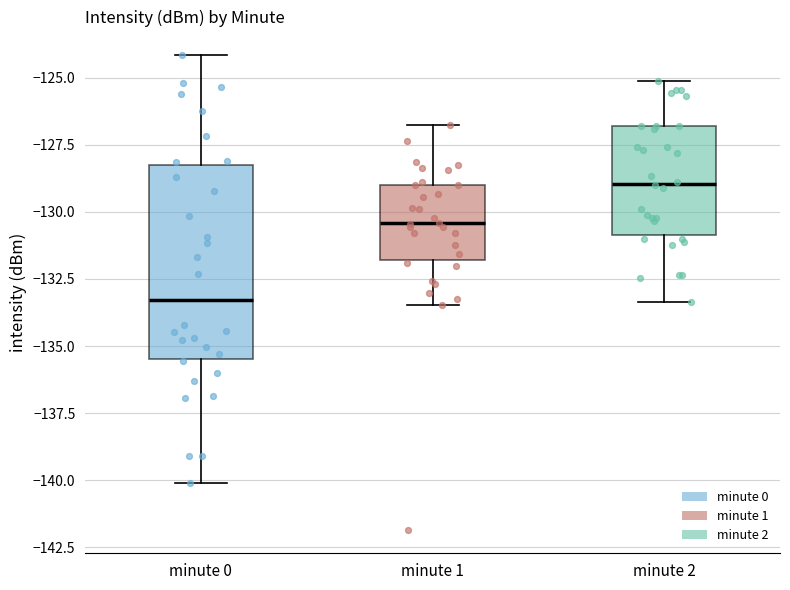

Which box has the highest median line?

minute 2